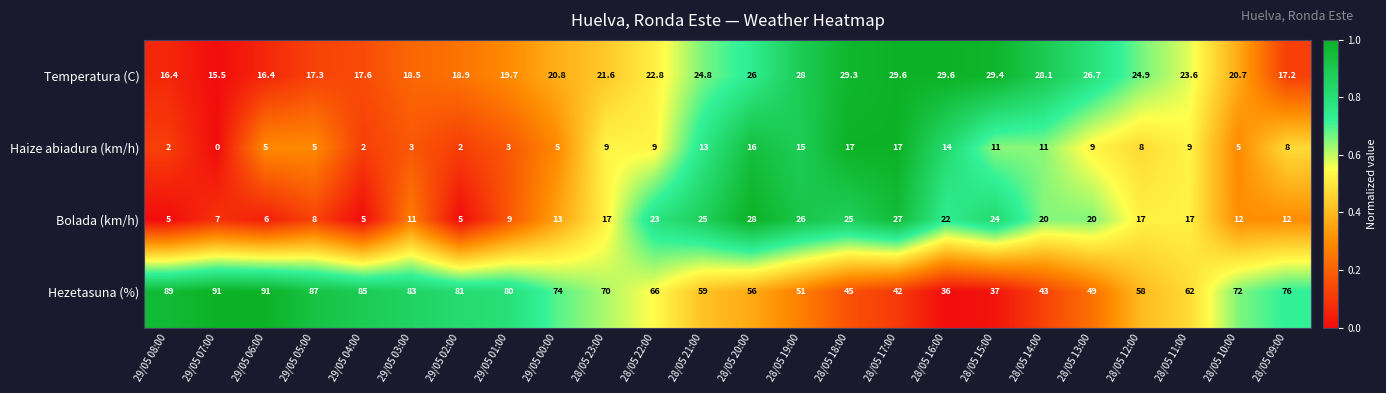

How many distinct data groups are displayed?

4